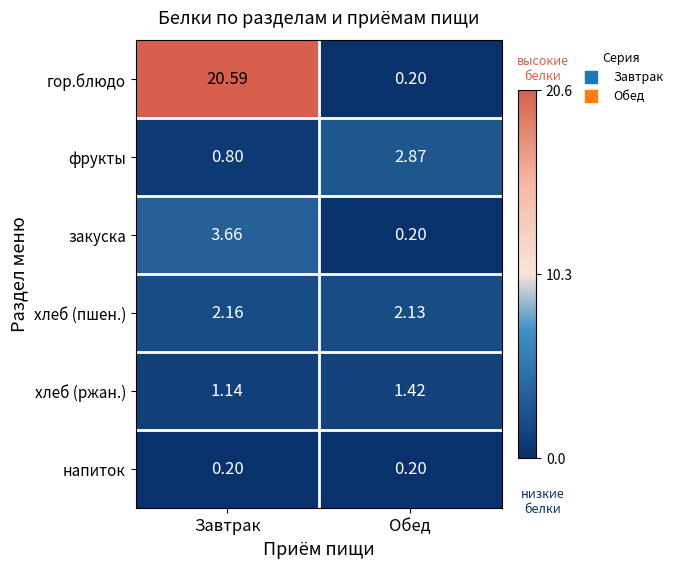

Which category has the highest value in the гор.блюдо series?

Завтрак